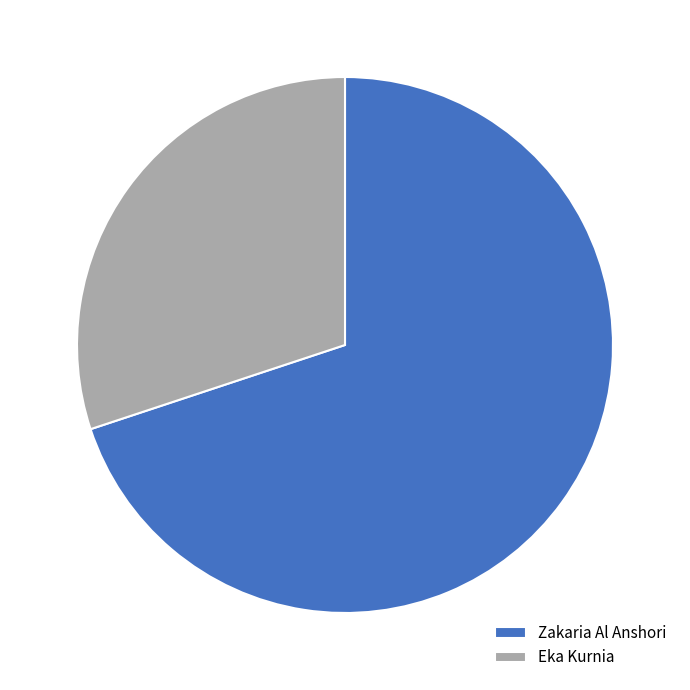

Is there any slice that represents more than half of the pie?

Yes